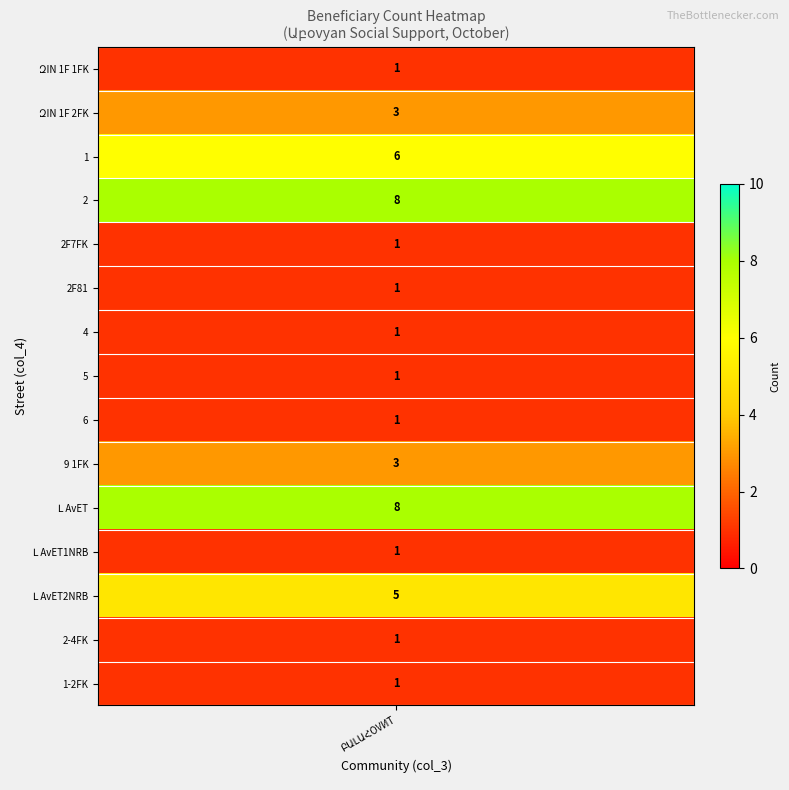

What is the average value?

3